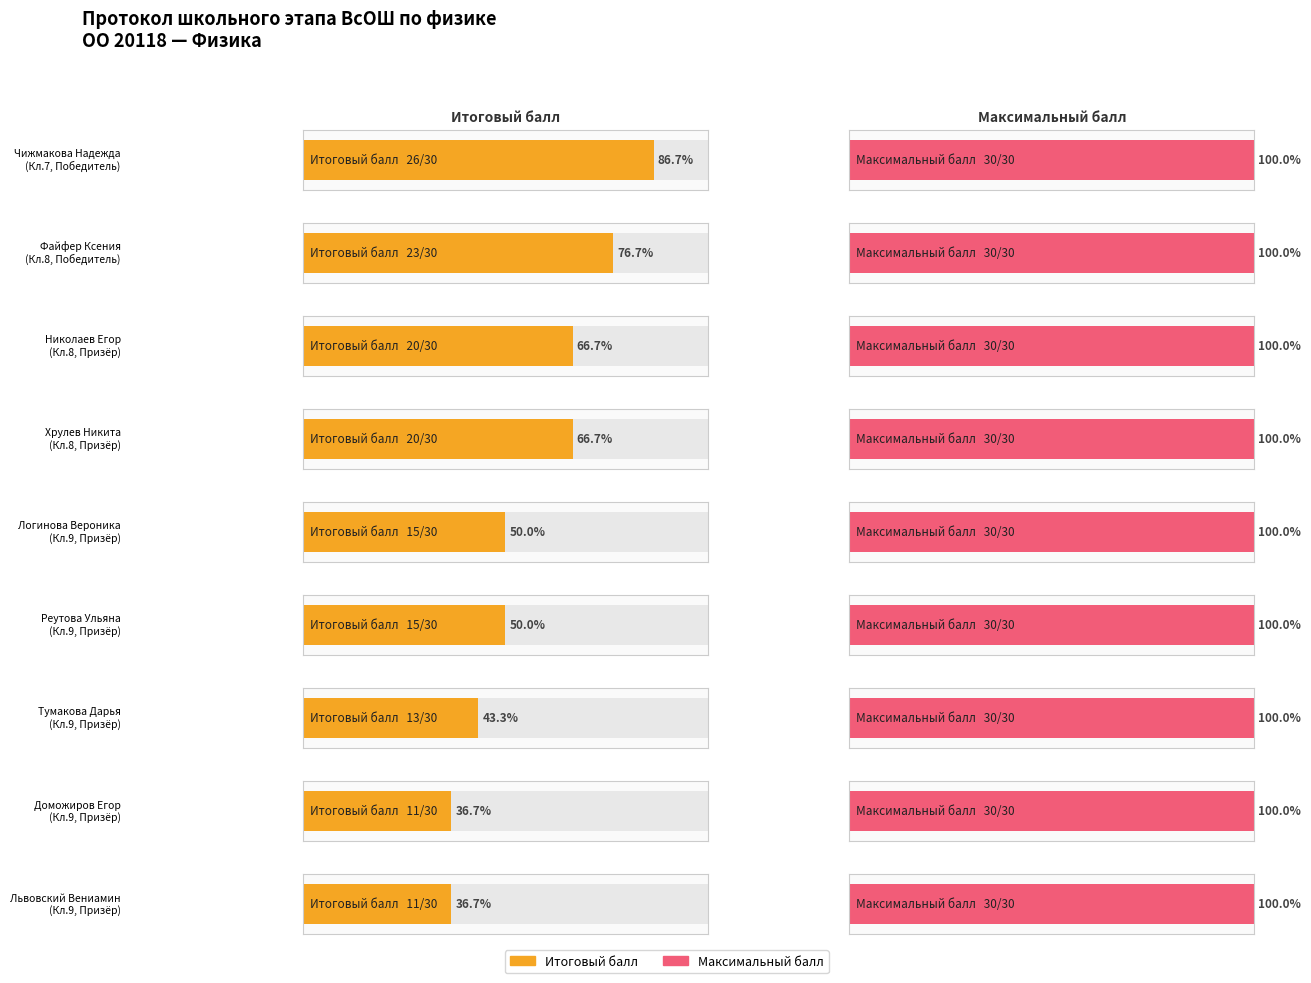

List the labels in order of Максимальный балл value, smallest first.

Чижмакова Надежда, Файфер Ксения, Николаев Егор, Хрулев Никита, Логинова Вероника, Реутова Ульяна, Тумакова Дарья, Доможиров Егор, Львовский Вениамин